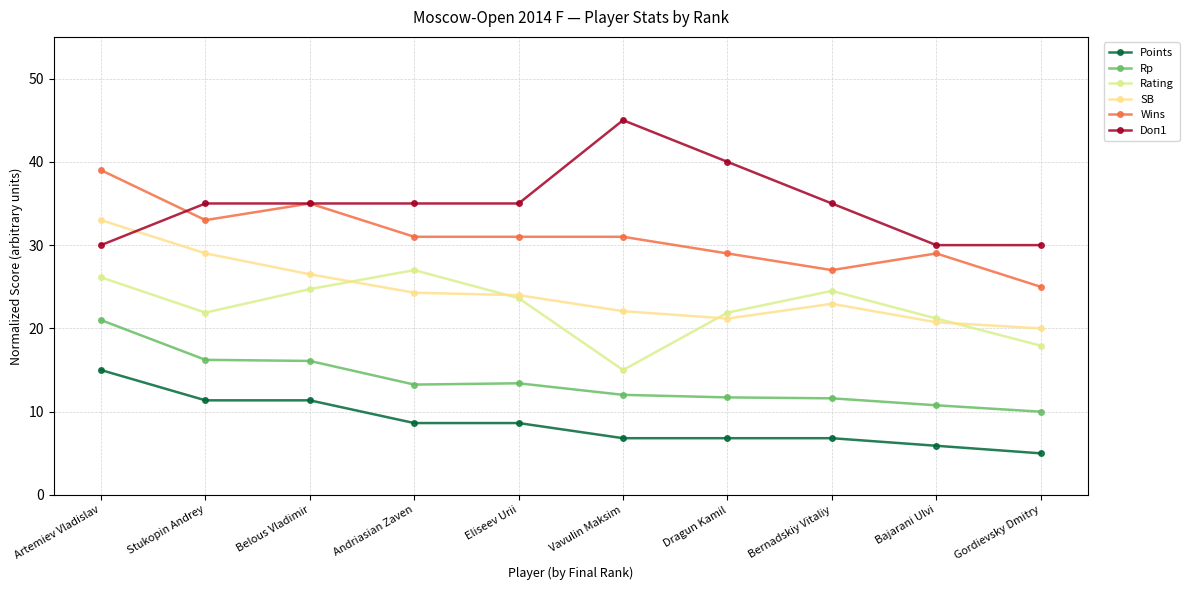

What is the difference between the highest and lowest values at Vavulin Maksim?

38.2